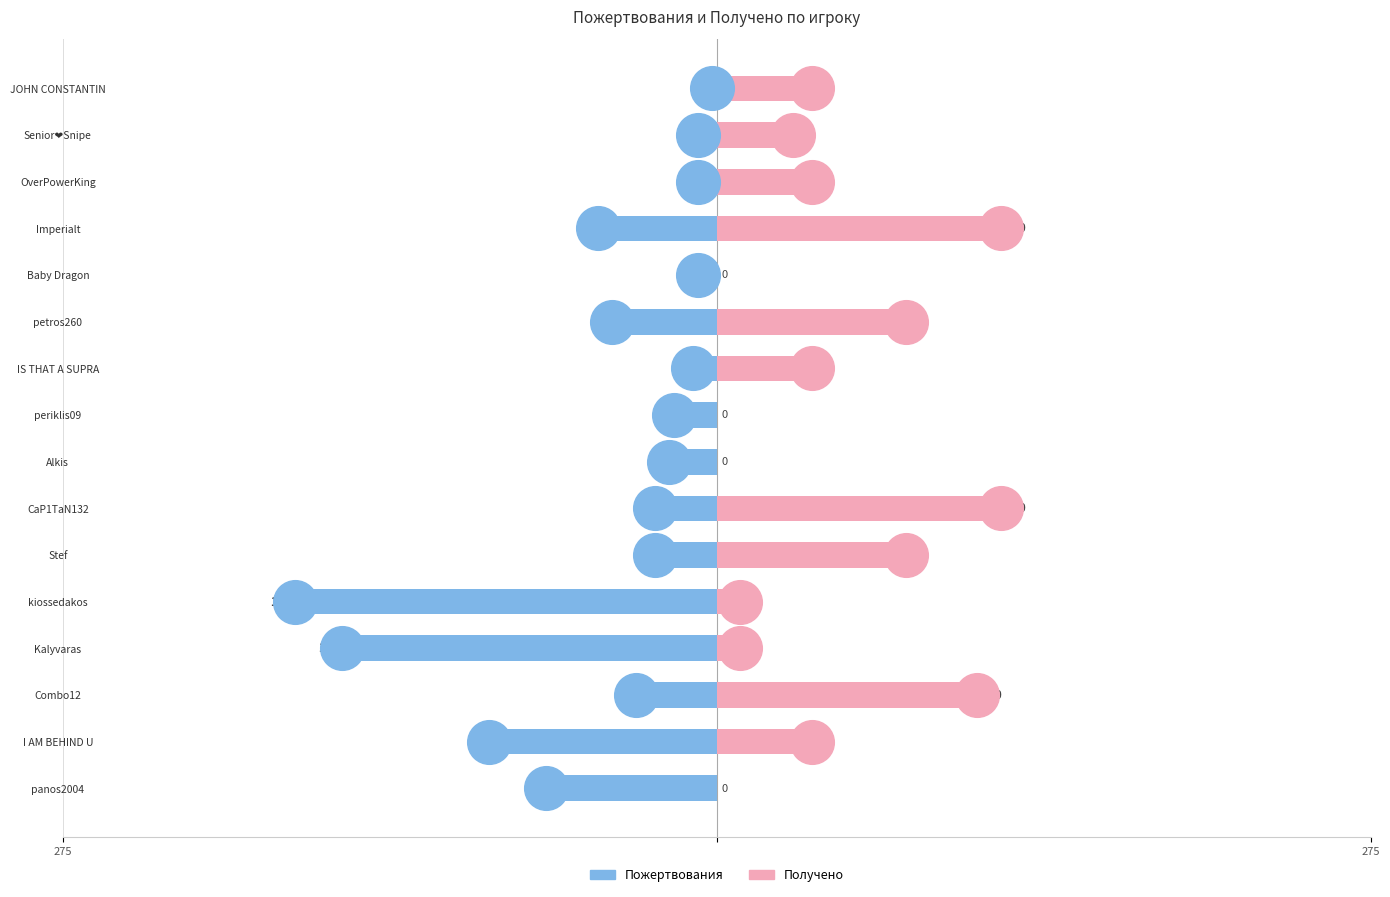

Which series has the largest Y range (max minus min)?

Пожертвования